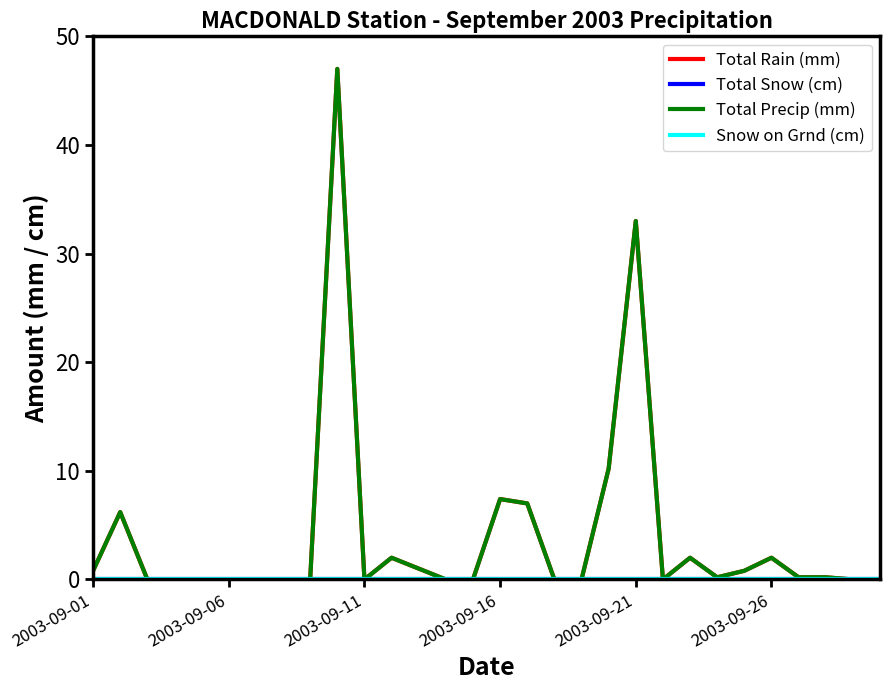

Does the chart have visible grid lines?

No